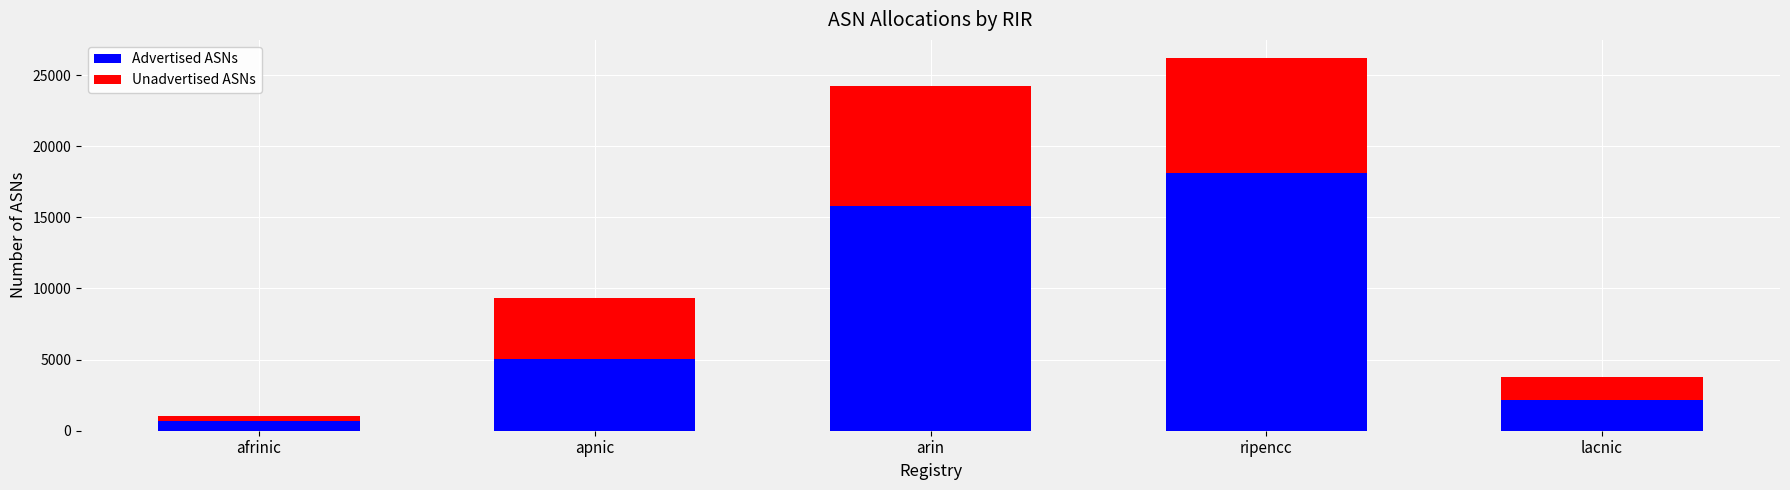

Which category has the highest value in the Advertised ASNs series?

ripencc